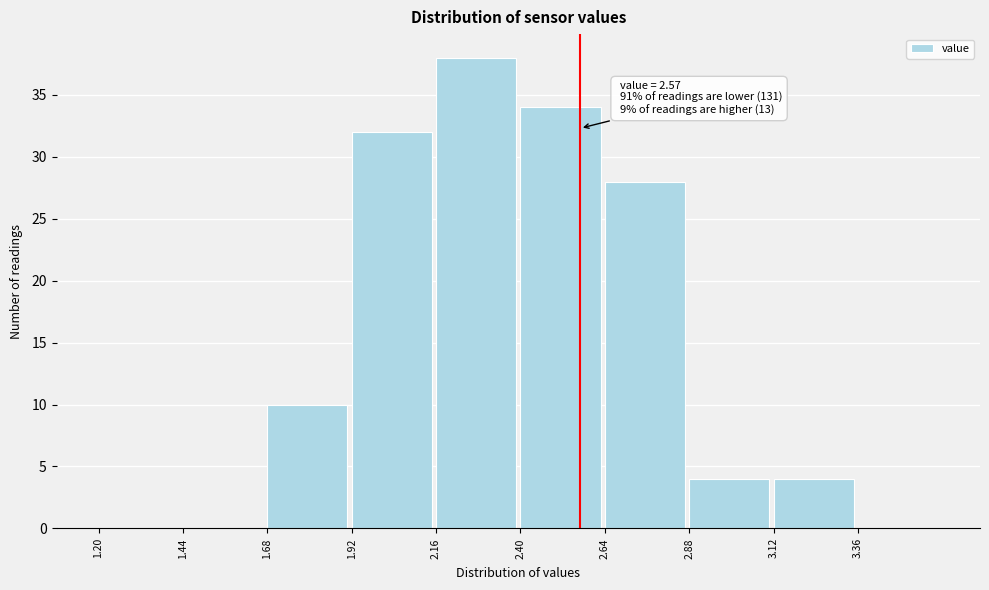

Which range on the x-axis has the tallest bar?

2.16 to 2.40